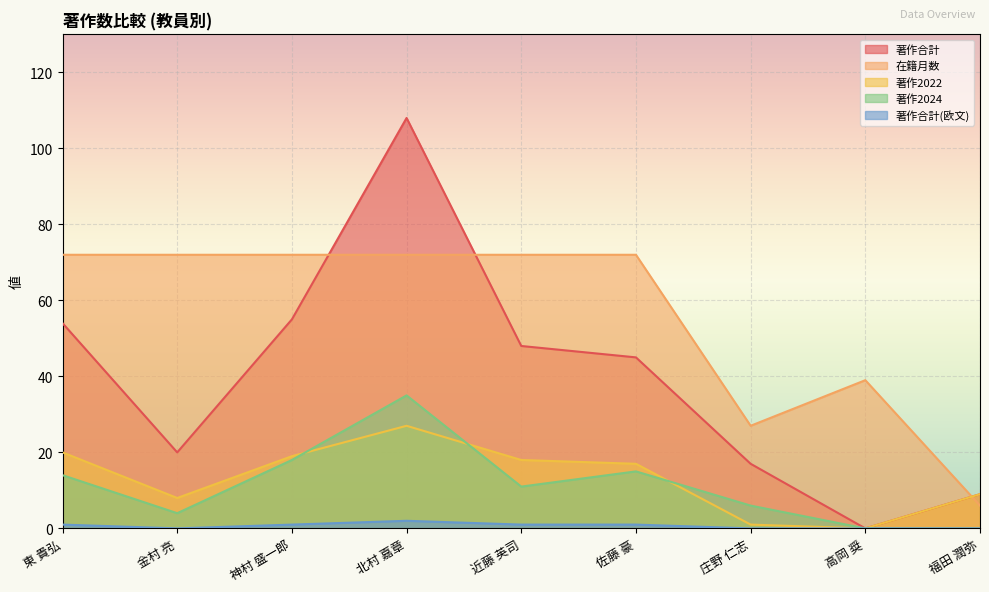

Where do 著作2022 and 在籍月数 first cross each other?

高岡 奨 and 福田 潤弥